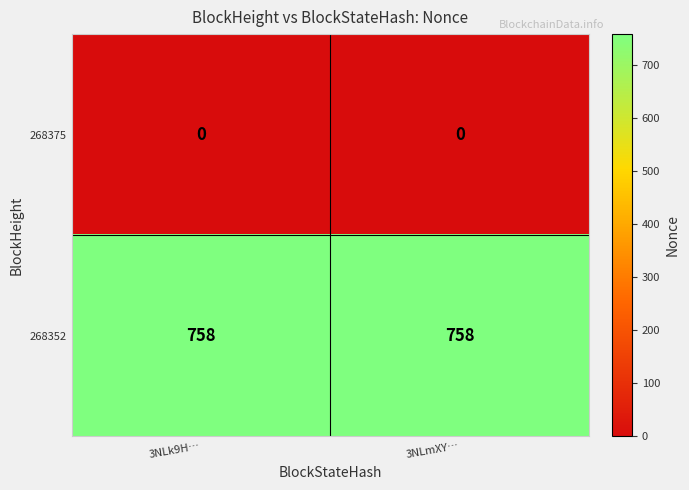

What is the difference between the highest and lowest values at 3NLk9H…?

758